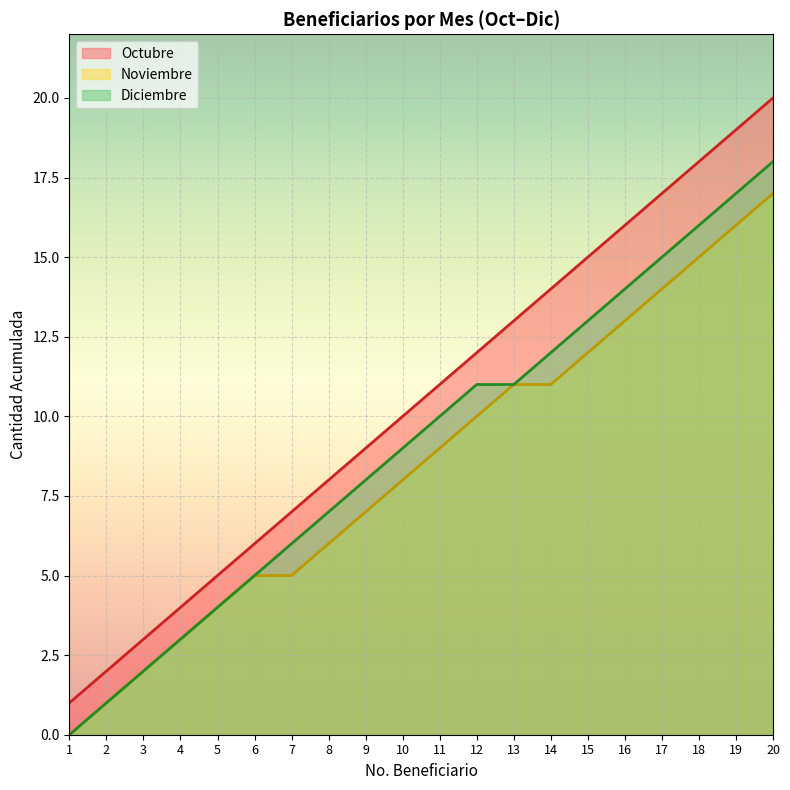

What is the difference between the Diciembre values at 7 and 13?

5